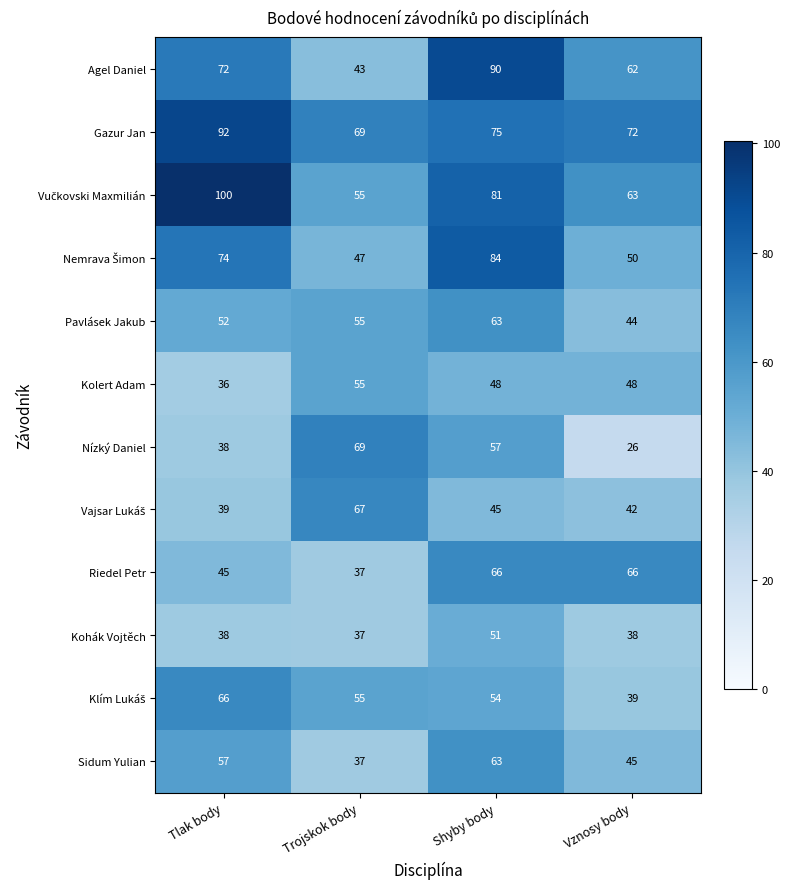

At how many categories does at least one series exceed 99?

1